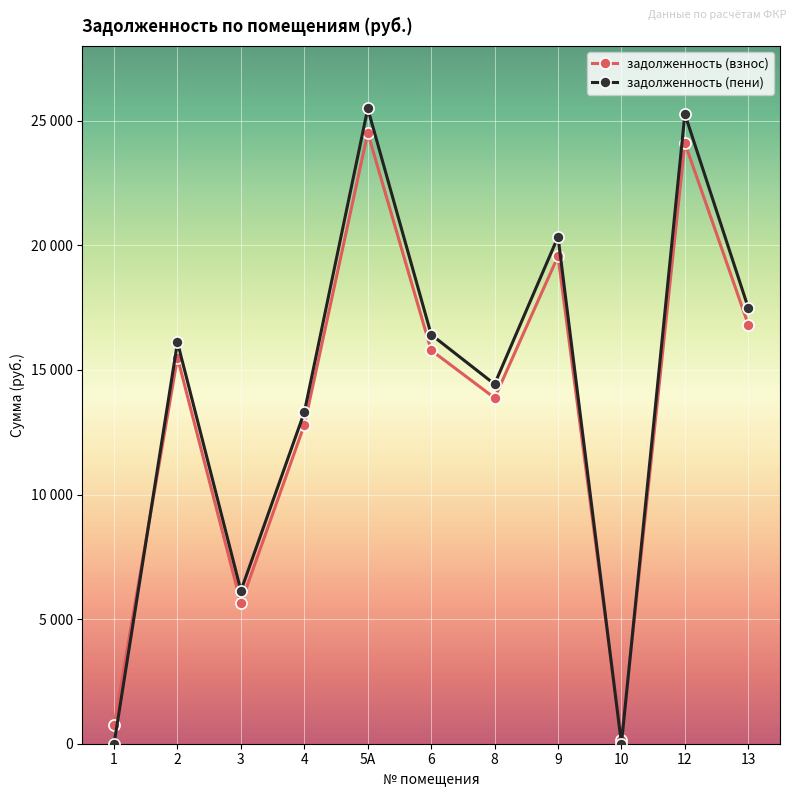

What is the label of the 4th point from the right?

9